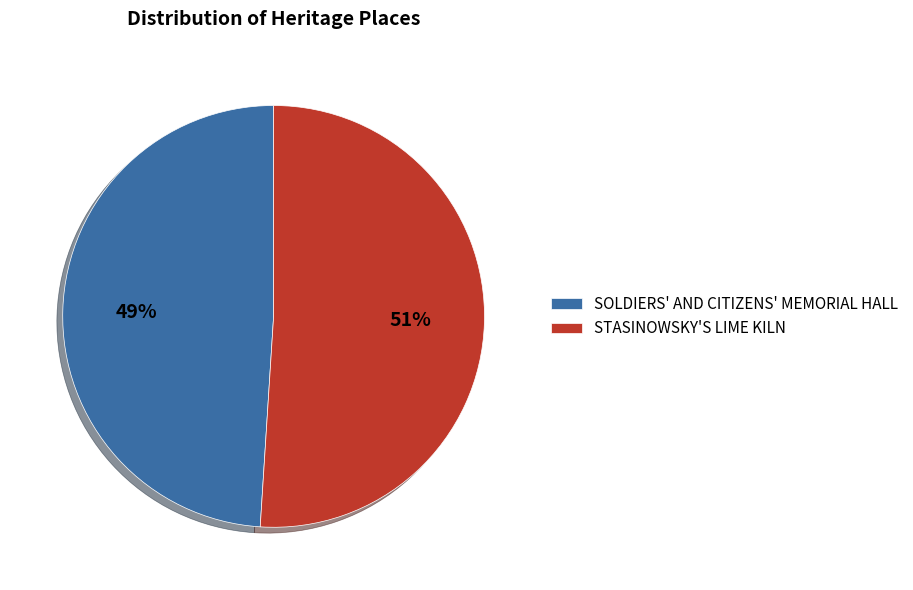

To the nearest percent, what is the average slice percentage?

50%